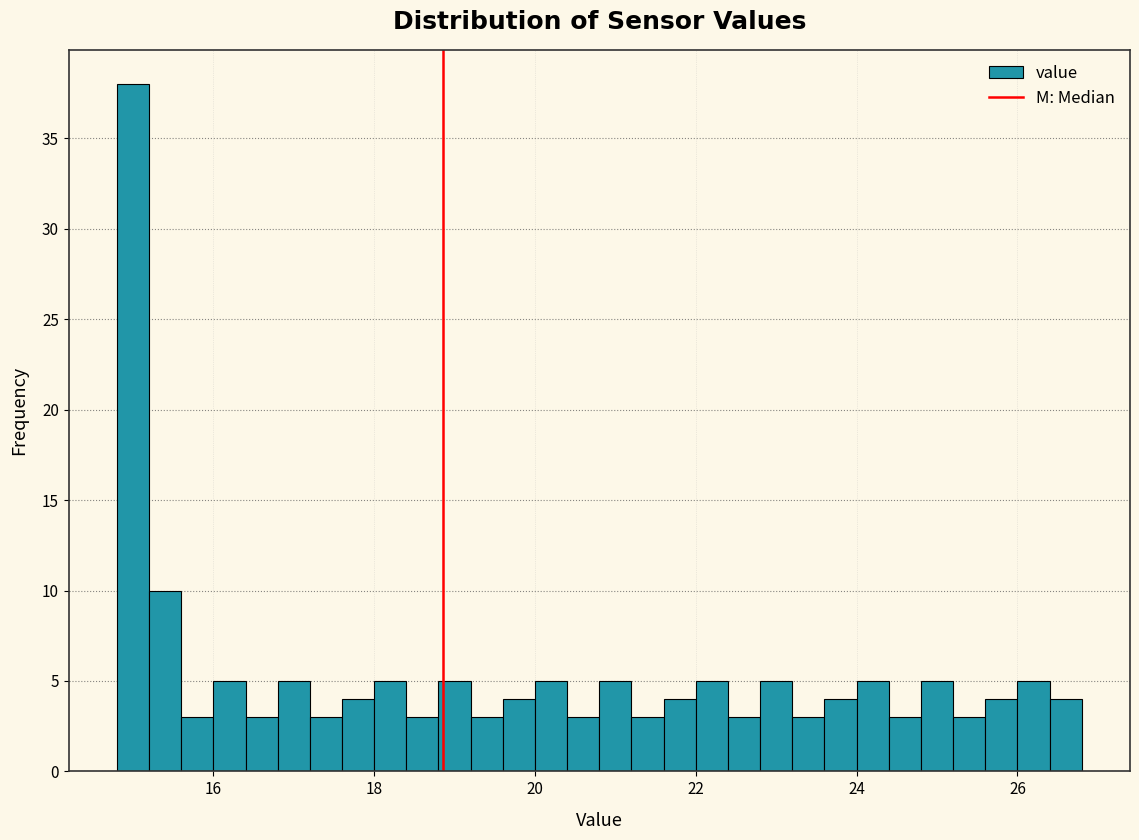

Around what value on the x-axis is the tallest bar? Give the approximate position of its centre, as read against the axis.

15.0